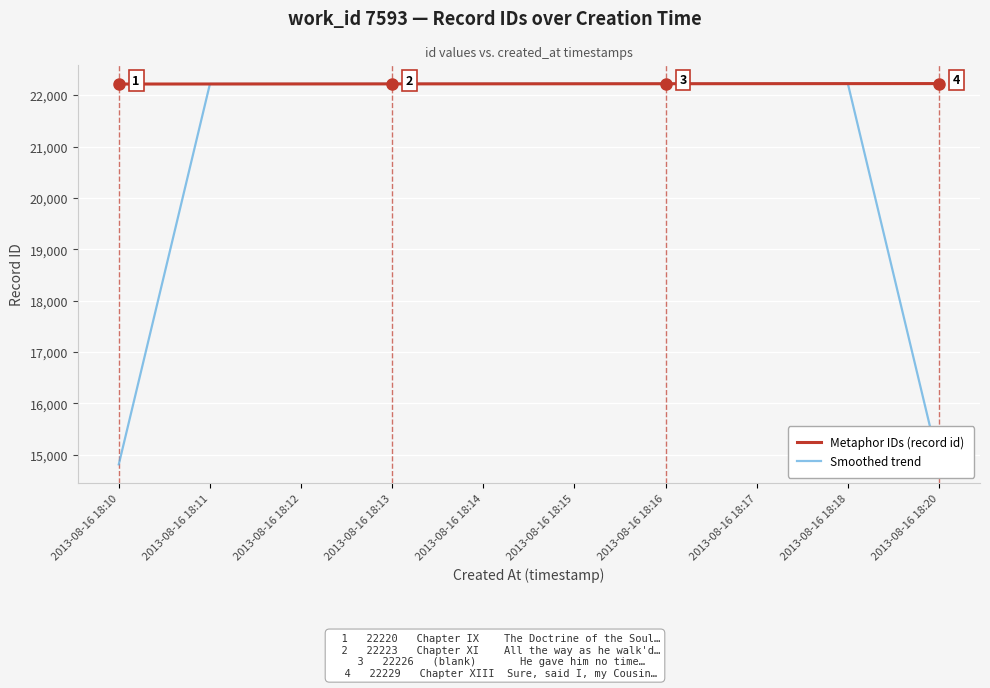

In Smoothed trend, how many points are higher than both neighbors (excluding endpoints)?

1